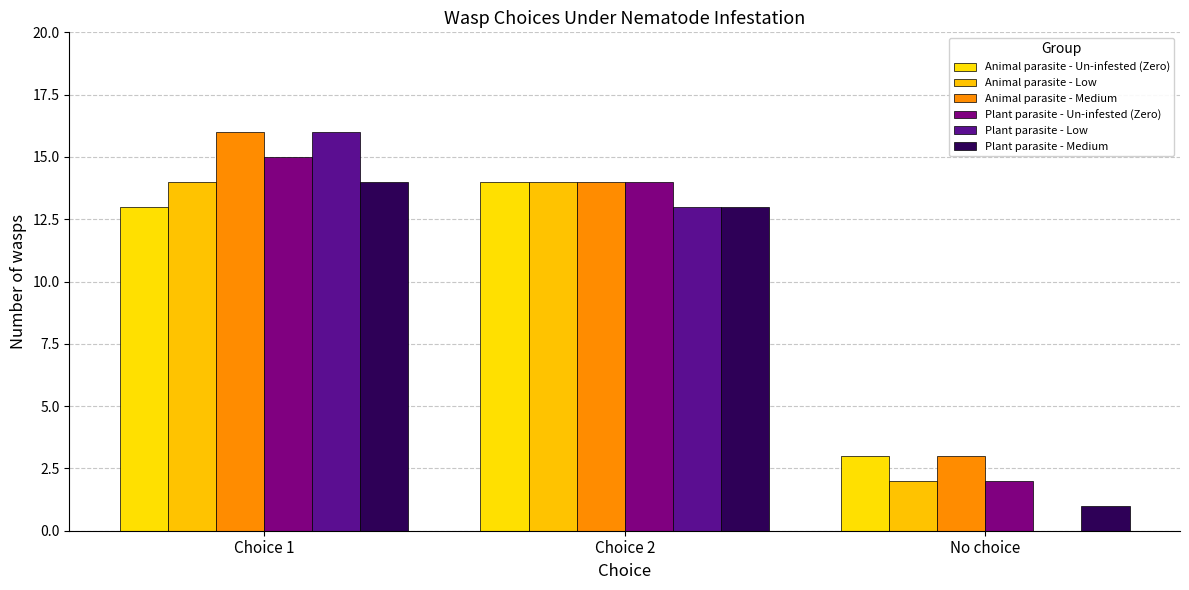

Which series changed the most between Choice 2 and No choice?

Plant parasite - Low